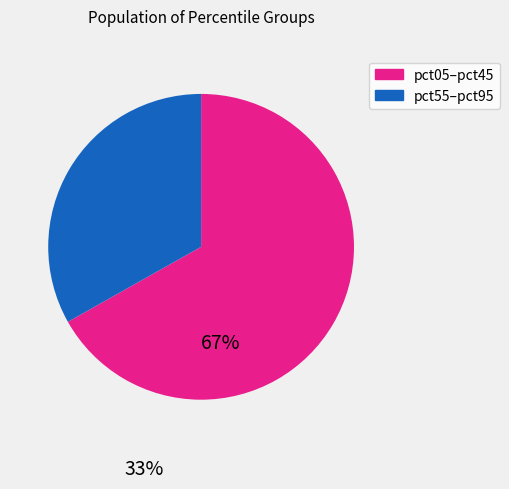

Does any single category account for the majority?

Yes